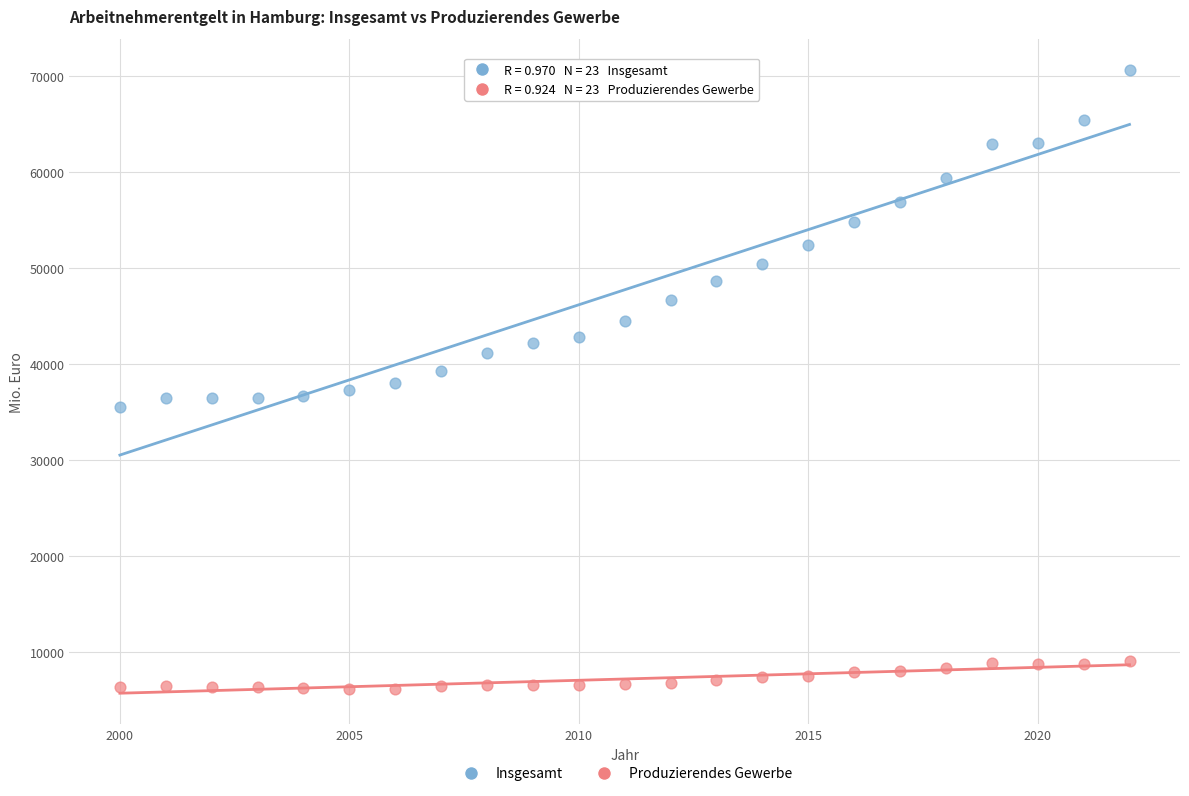

Which series contains the lowest Y value?

Produzierendes Gewerbe